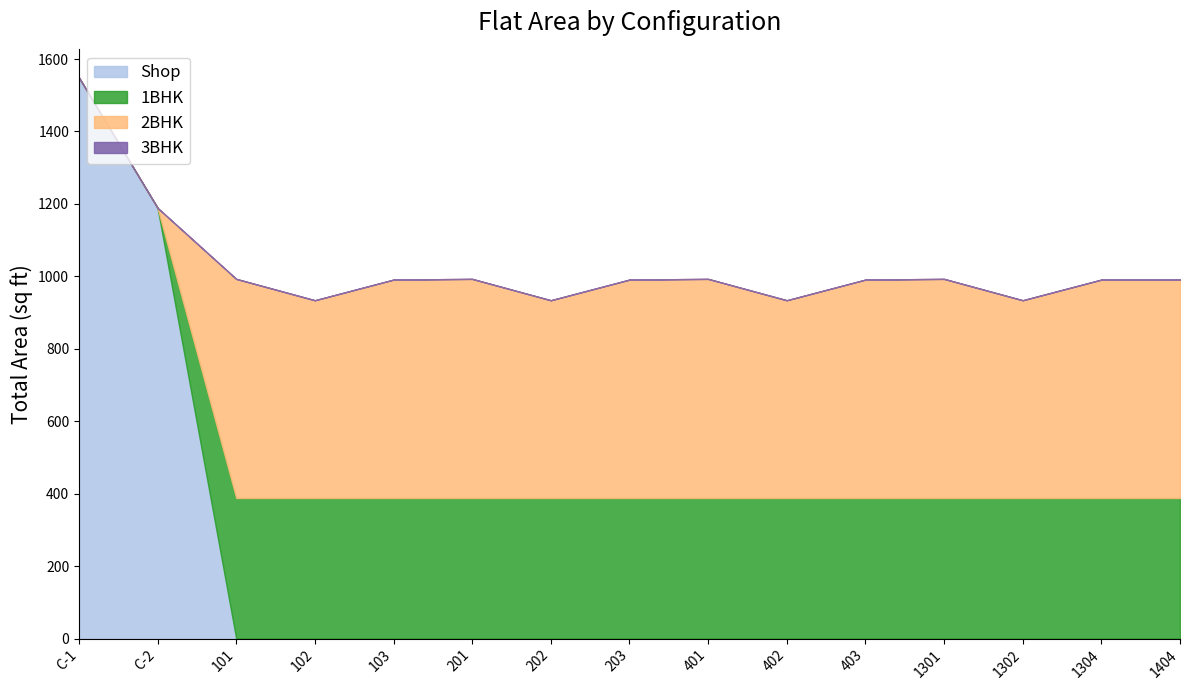

The value of 1BHK at 1304 is 684. True or false?

False